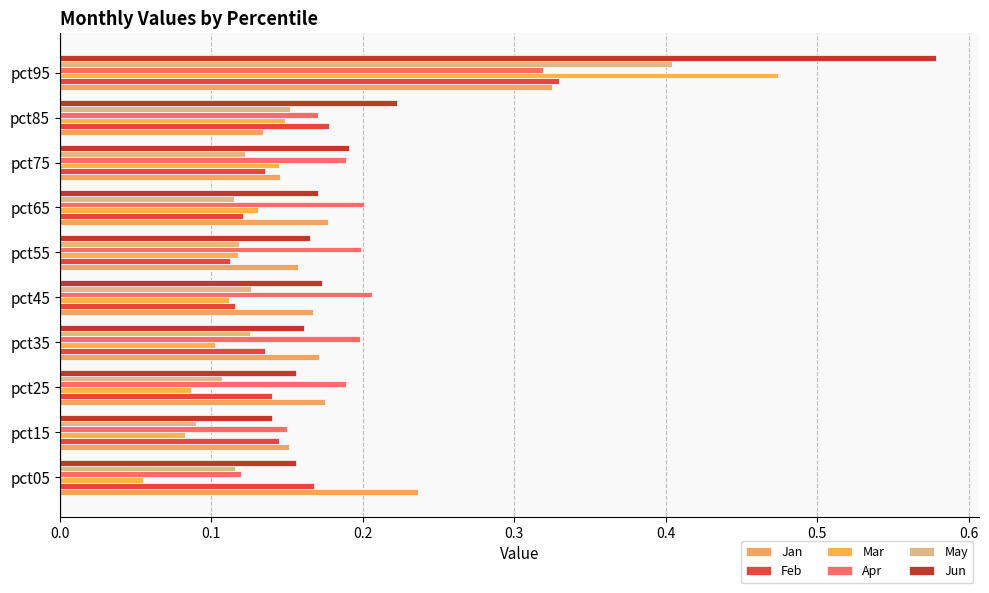

Count the number of data series in this chart.

6